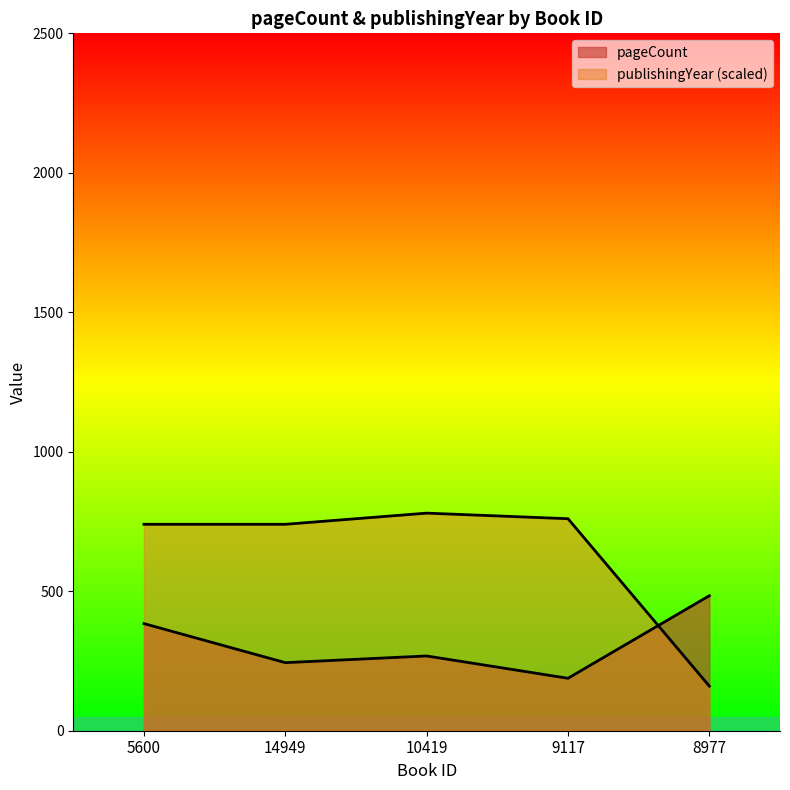

After their last crossing, which series has the higher values: pageCount or publishingYear?

pageCount